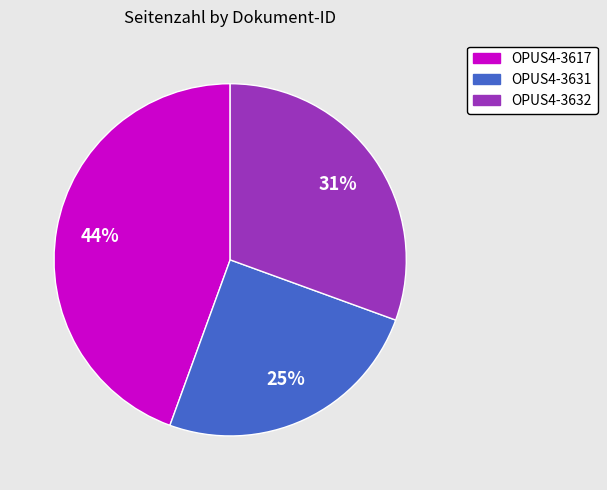

Which has a higher value, OPUS4-3632 or OPUS4-3617?

OPUS4-3617